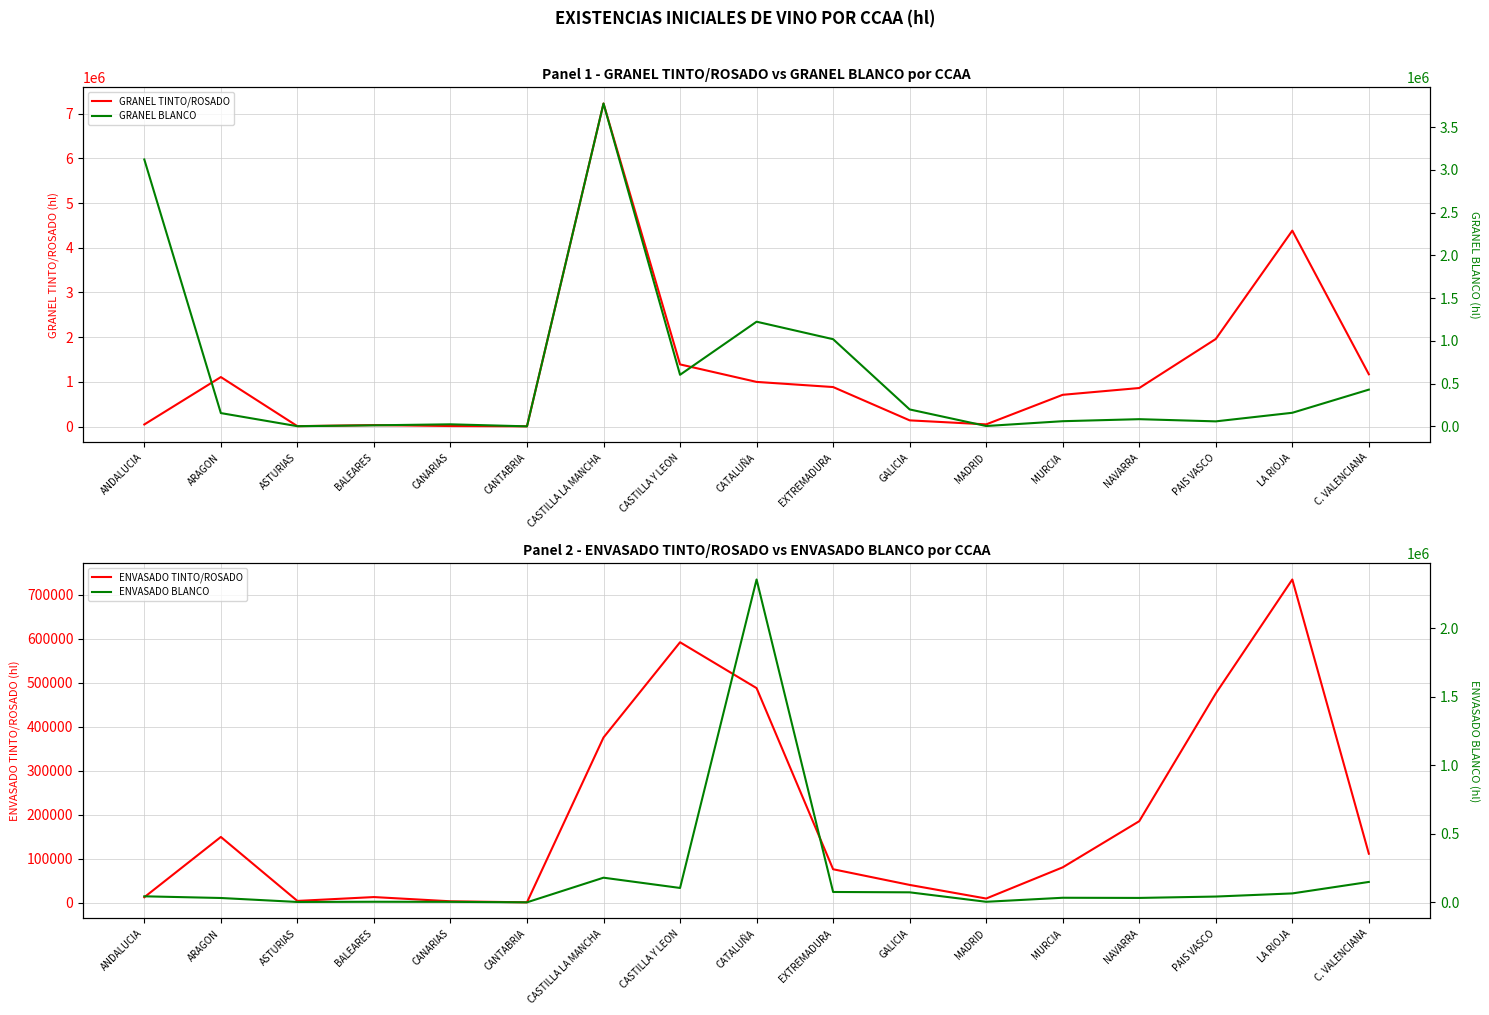

How many lines are shown in the chart?

4